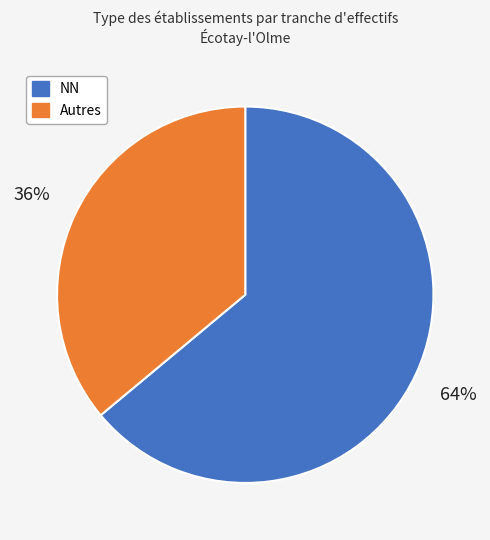

Rank the categories by value from lowest to highest.

Autres, NN